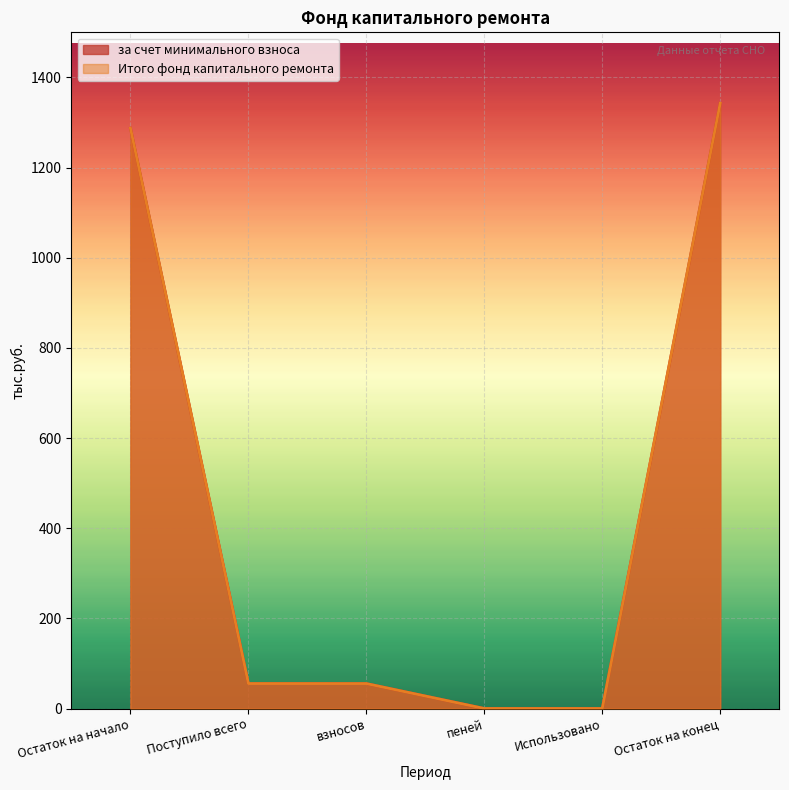

At which category is the sum across all series the highest?

Остаток на конец